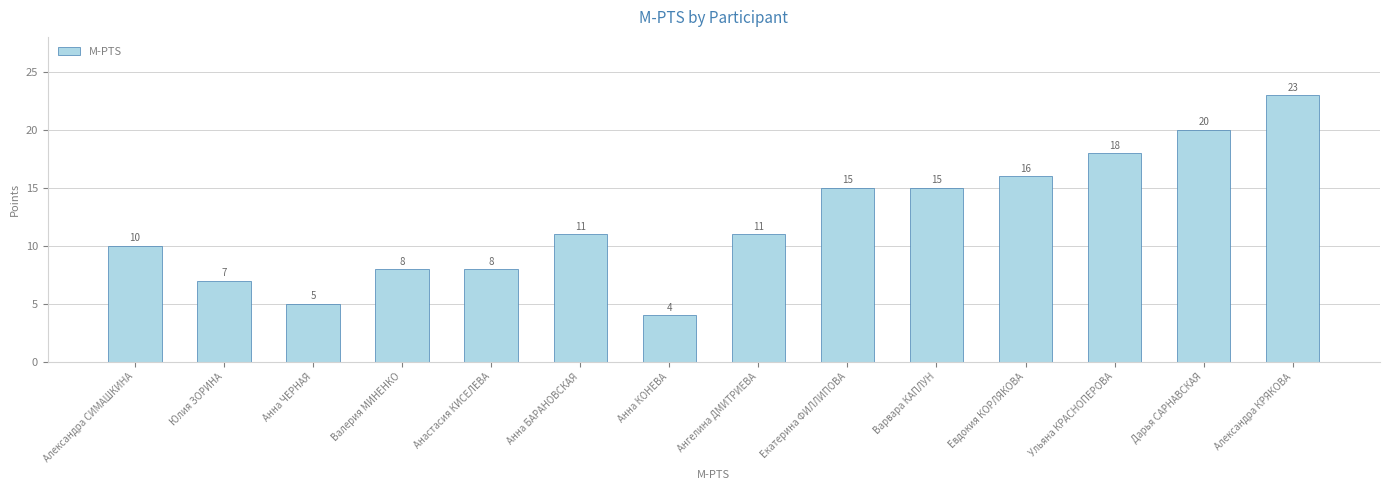

How many data points does each series have?

14